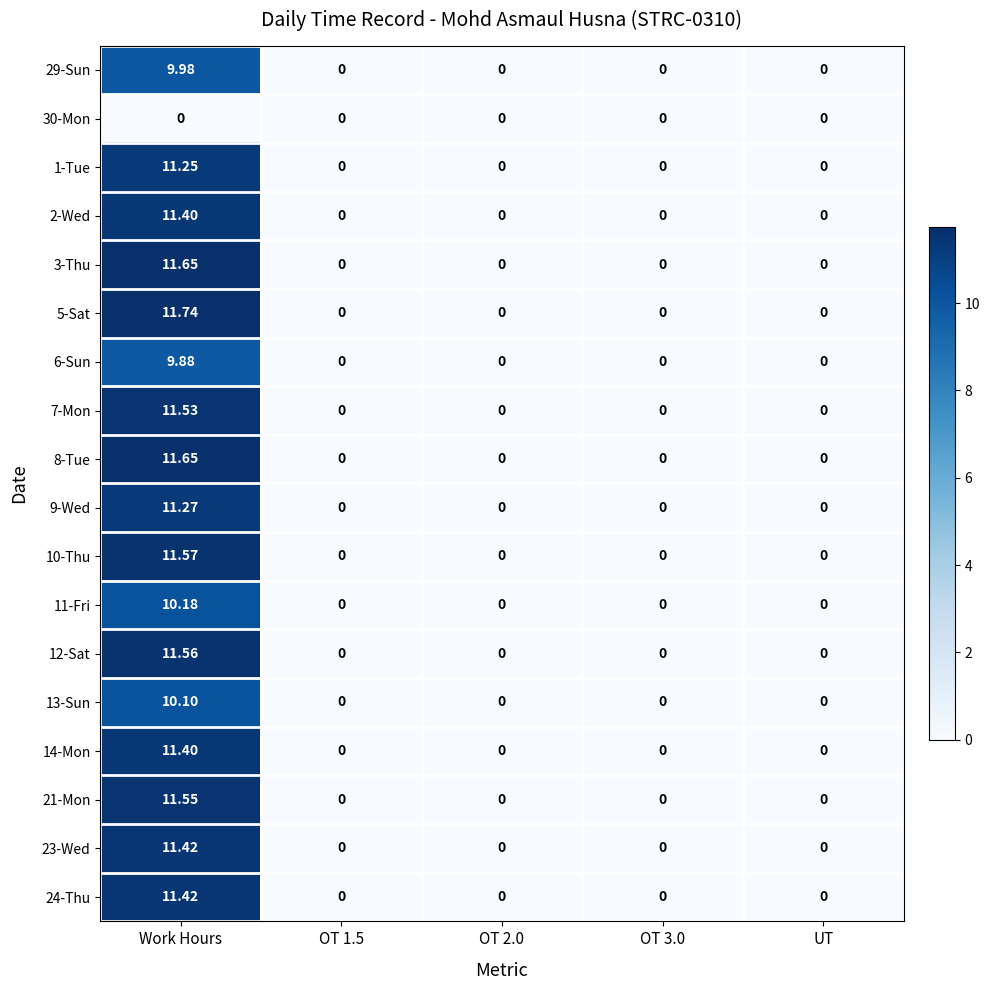

At which category is the sum across all series the highest?

Work Hours